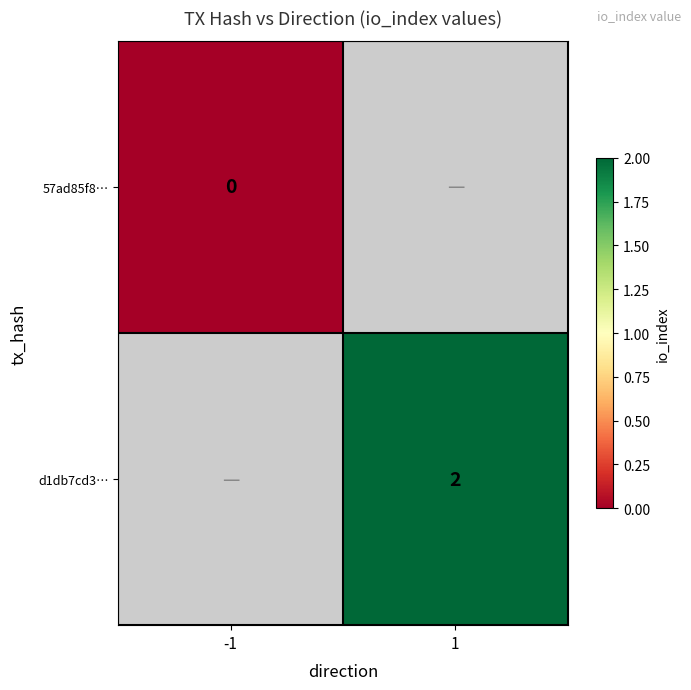

Is it true that d1db7cd3… equals 3 at 1?

False